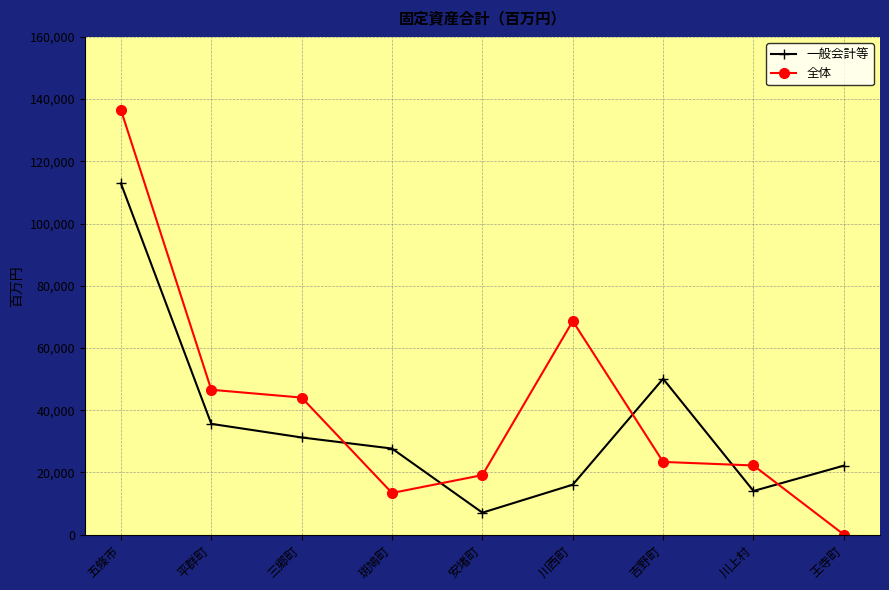

Does the chart display data point markers on the line(s)?

Yes